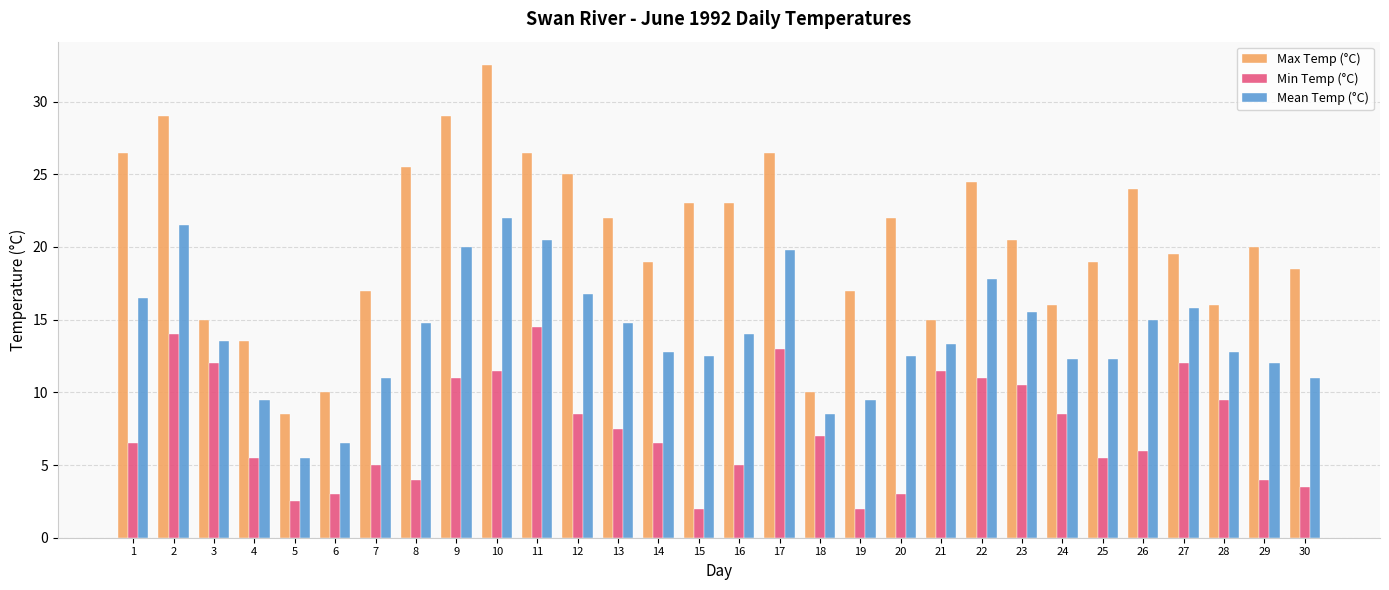

What is the value of the Mean Temp (°C) bar at the 14th from the left?

12.8